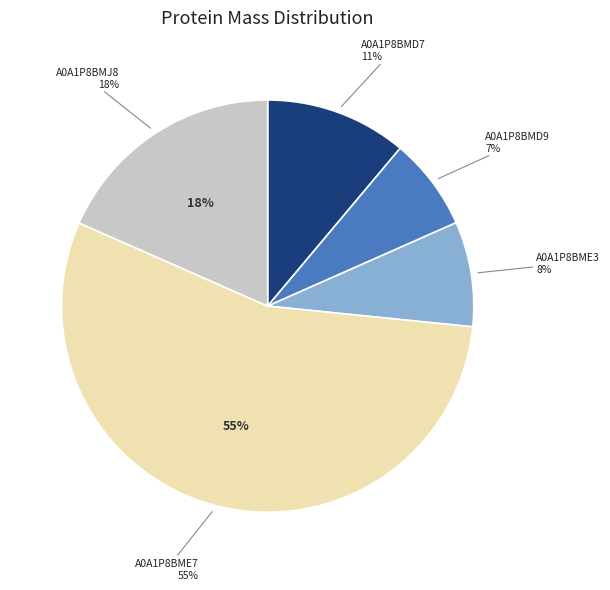

True or false: A0A1P8BMD7 accounts for 11% of the total.

True